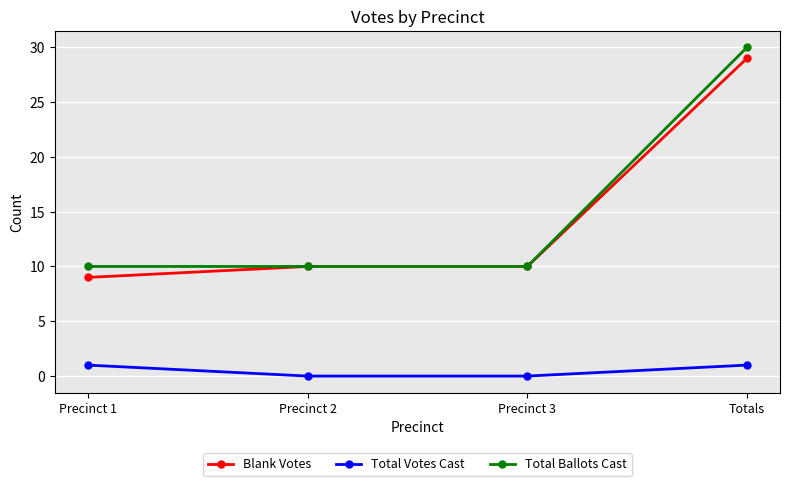

List the series in order of their peak value, highest first.

Total Ballots Cast, Blank Votes, Total Votes Cast